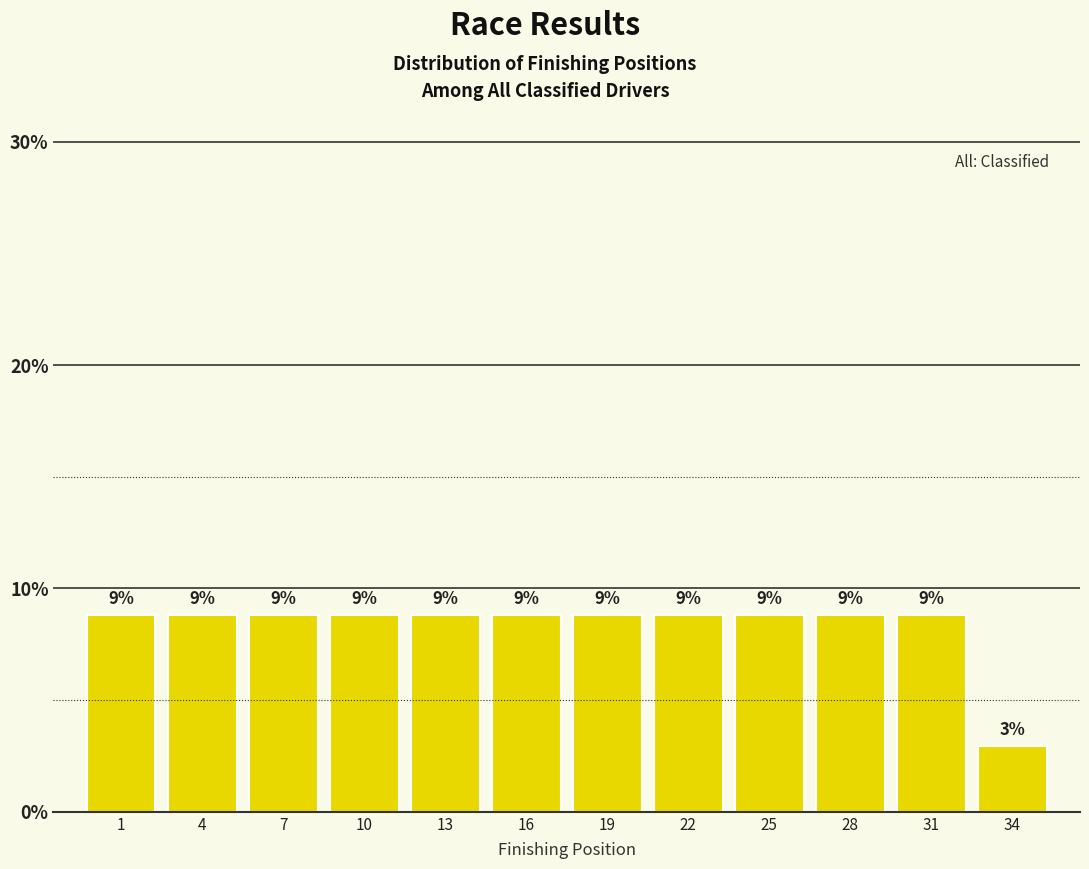

Are the bars horizontal?

No